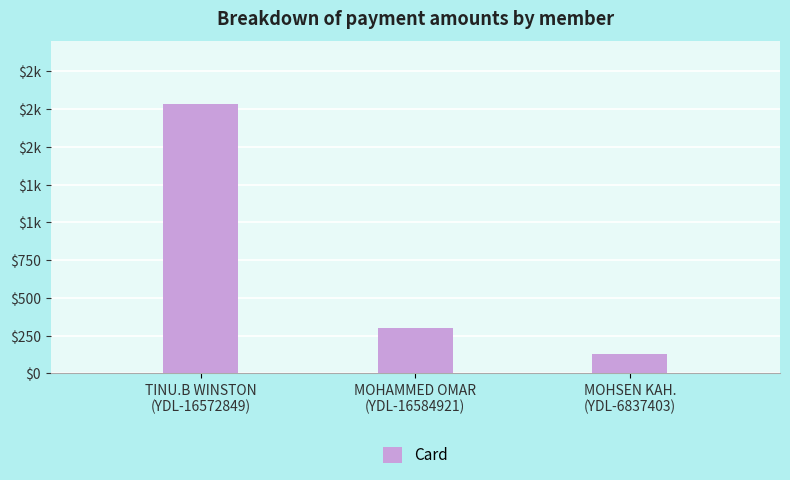

Are the bars horizontal?

No